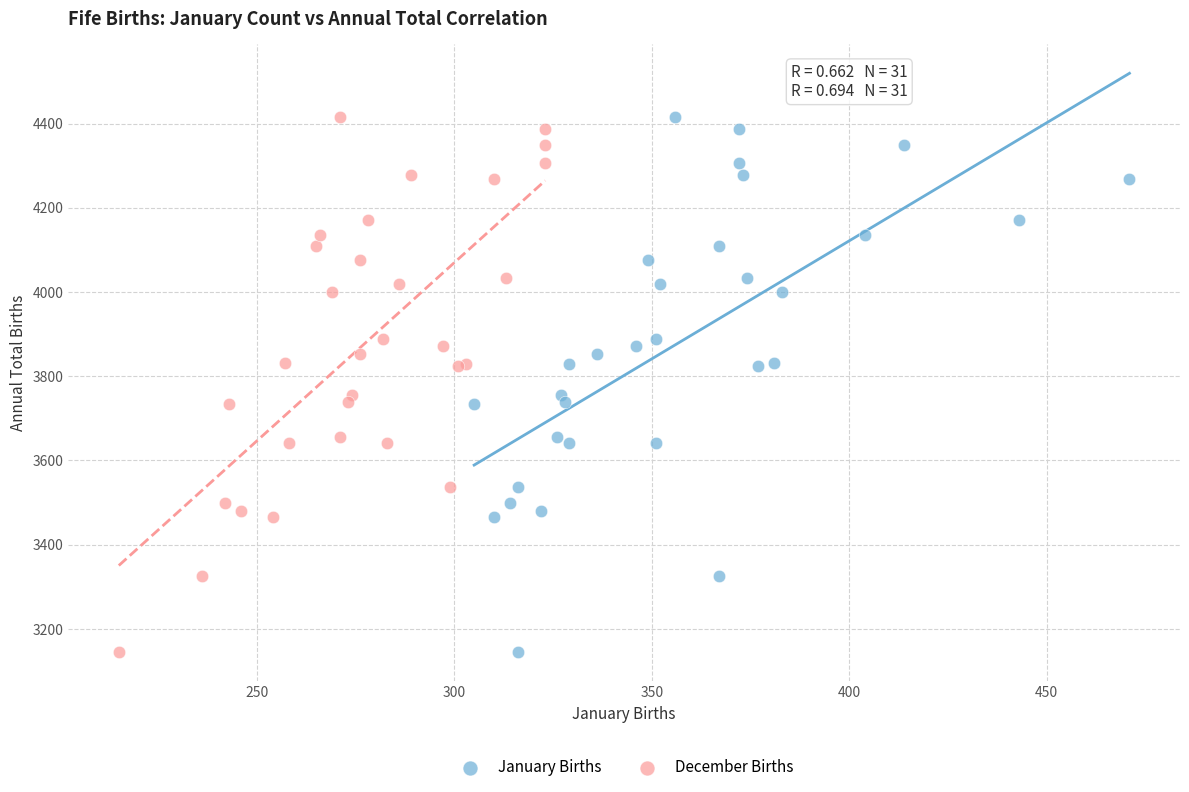

What are all the series names shown in the legend?

January Births, December Births